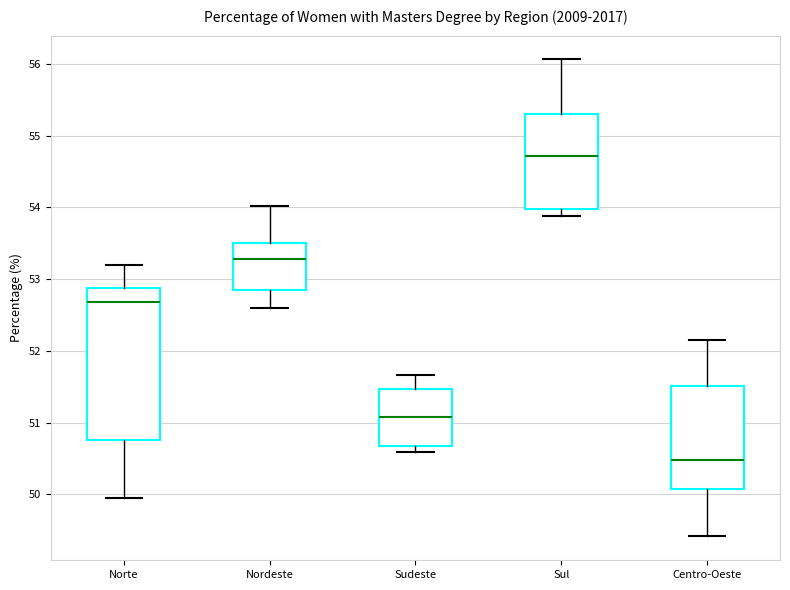

Where is the upper edge of the box for Centro-Oeste on the y-axis? The values are not printed on the chart, so give them approximately, as read against the axis.

51.5